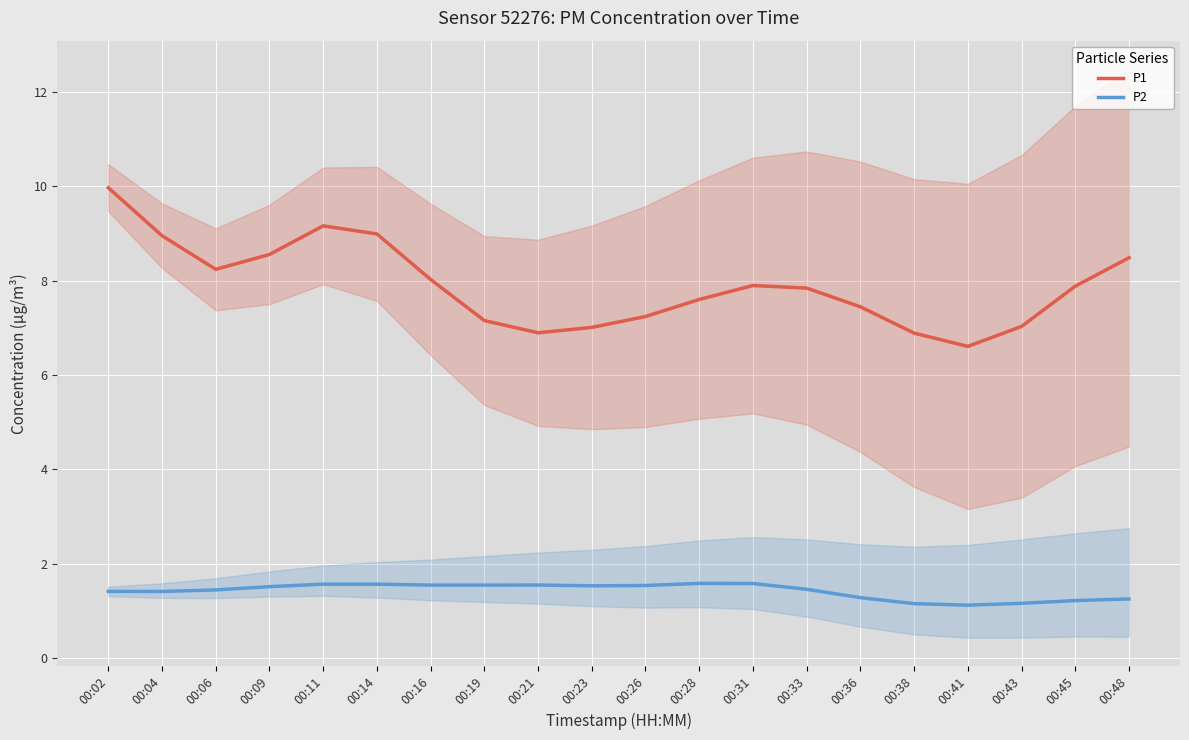

In P1, how many points are higher than both neighbors (excluding endpoints)?

2